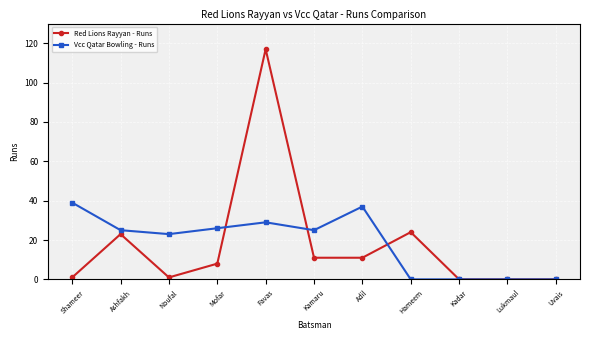

How many categories are shown in the chart?

11